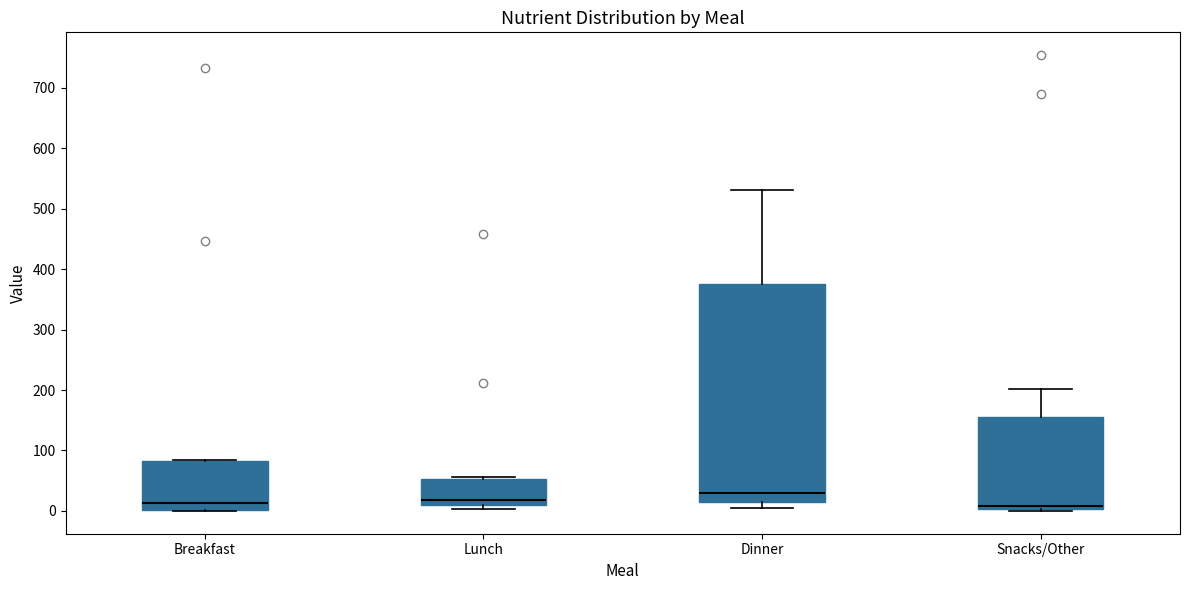

Which box is the tallest, from its lower edge to its upper edge?

Dinner